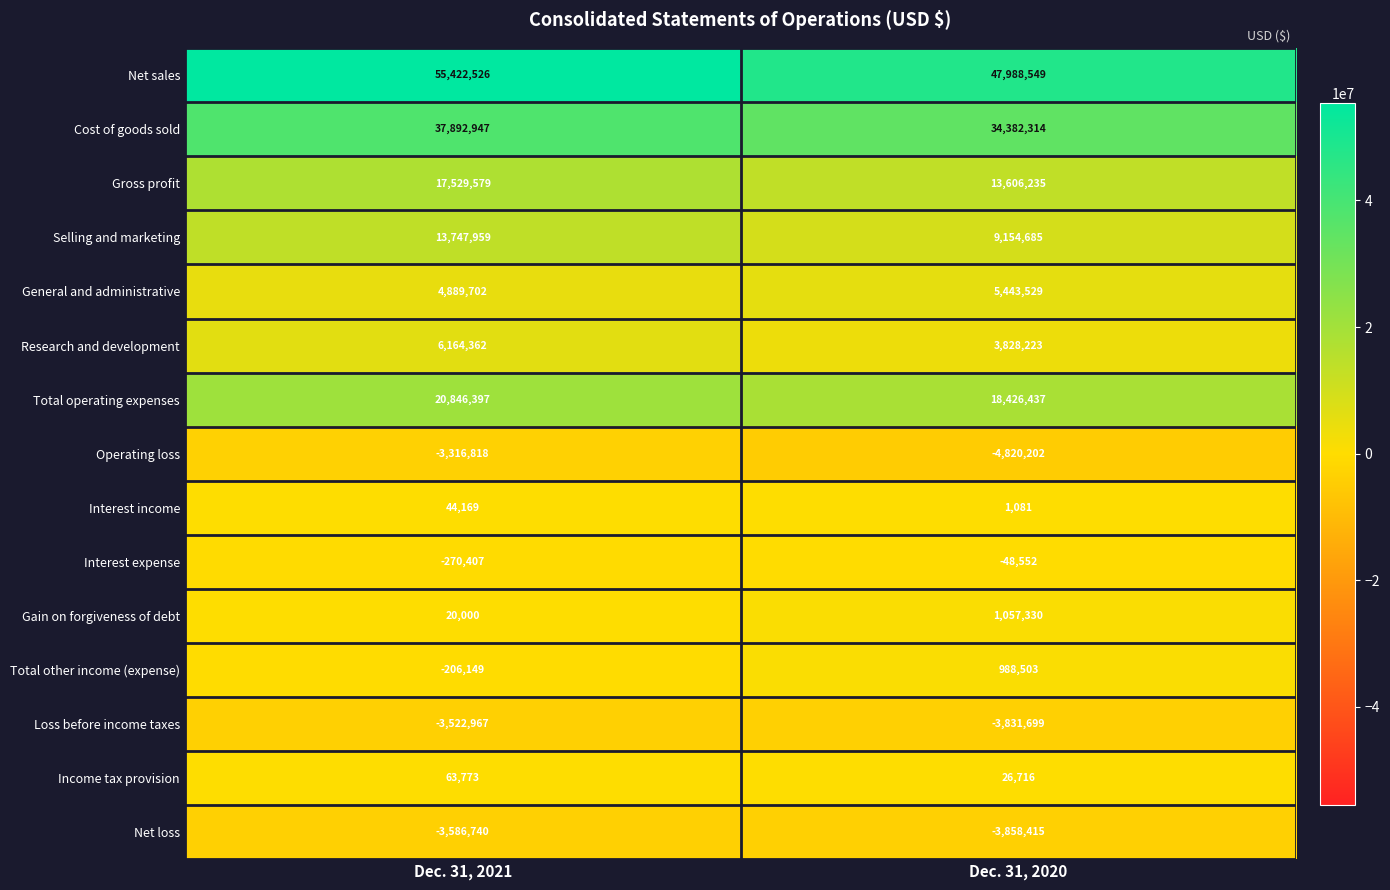

What is the spread (max minus min) of values at Dec. 31, 2021?

59009266